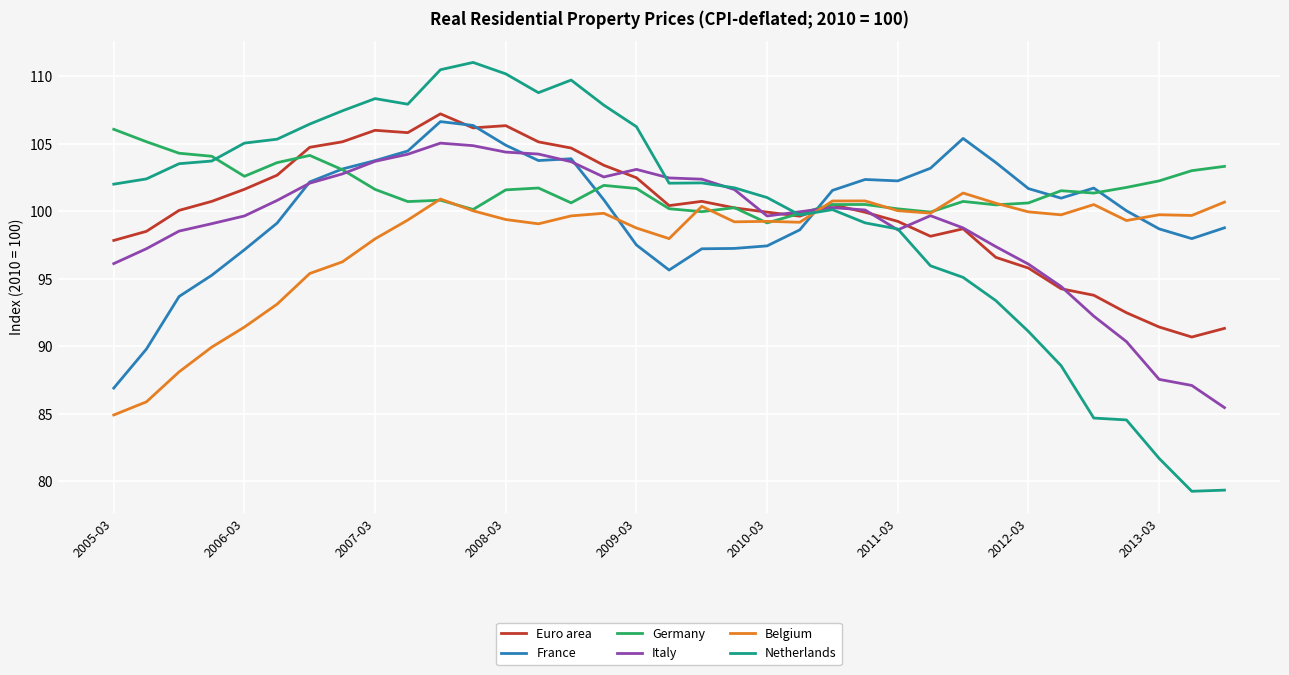

Which series has the largest total across all categories?

Germany